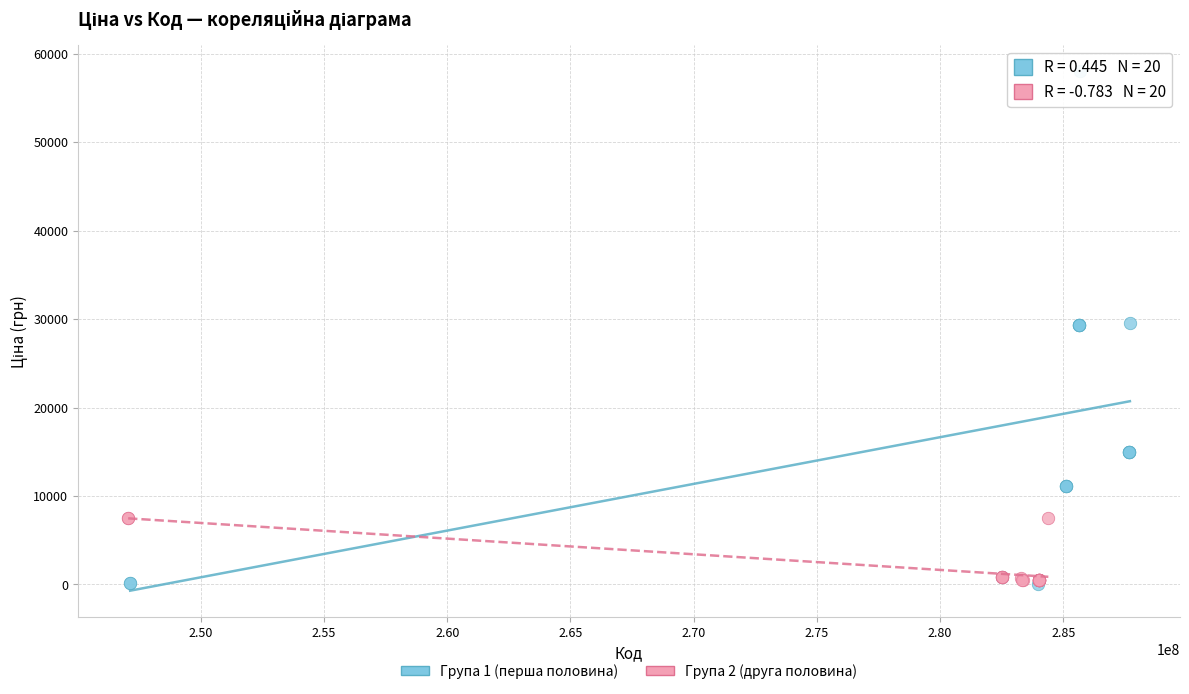

Which series has the widest spread of Y values?

Група 1 (перша половина)